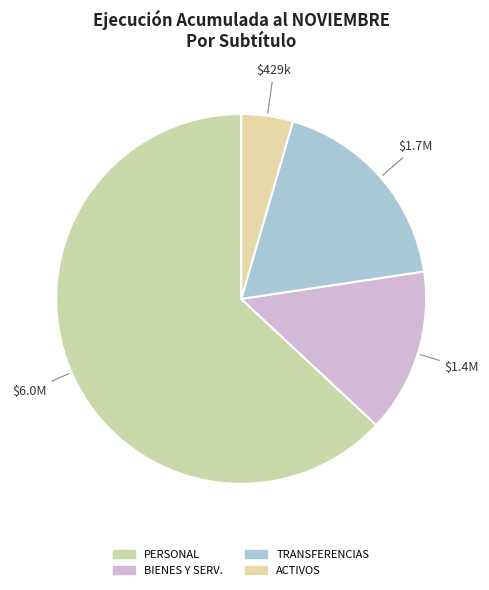

Which category has the smallest portion of the pie?

ACTIVOS